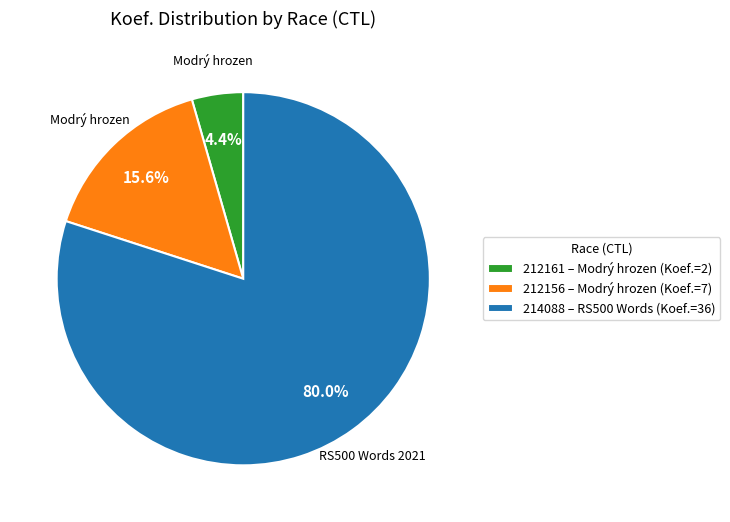

What percentage is NOT represented by 212156 – Modrý hrozen (Koef.=7)?

84.4%